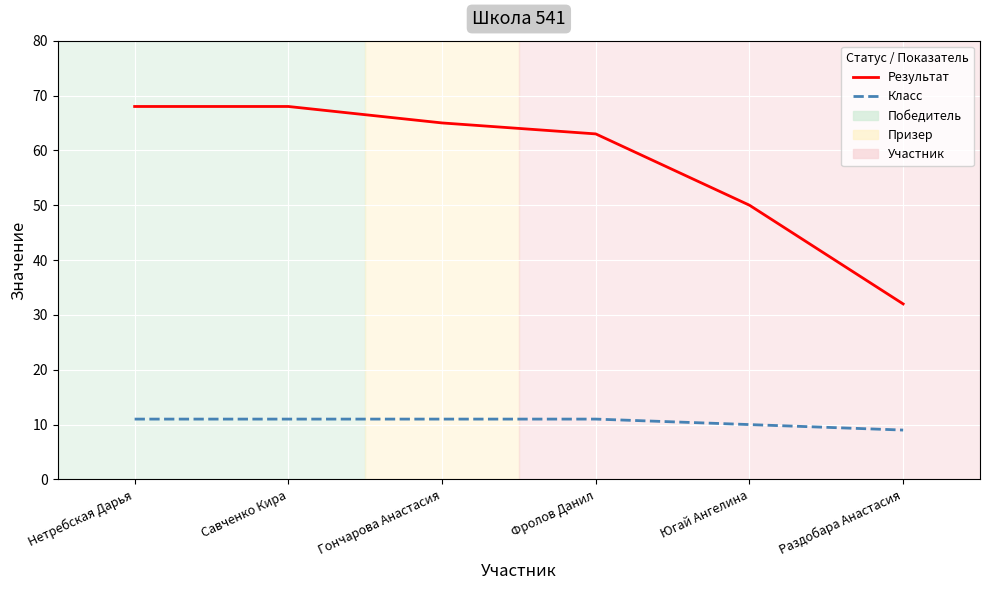

What is the minimum value for Результат?

32